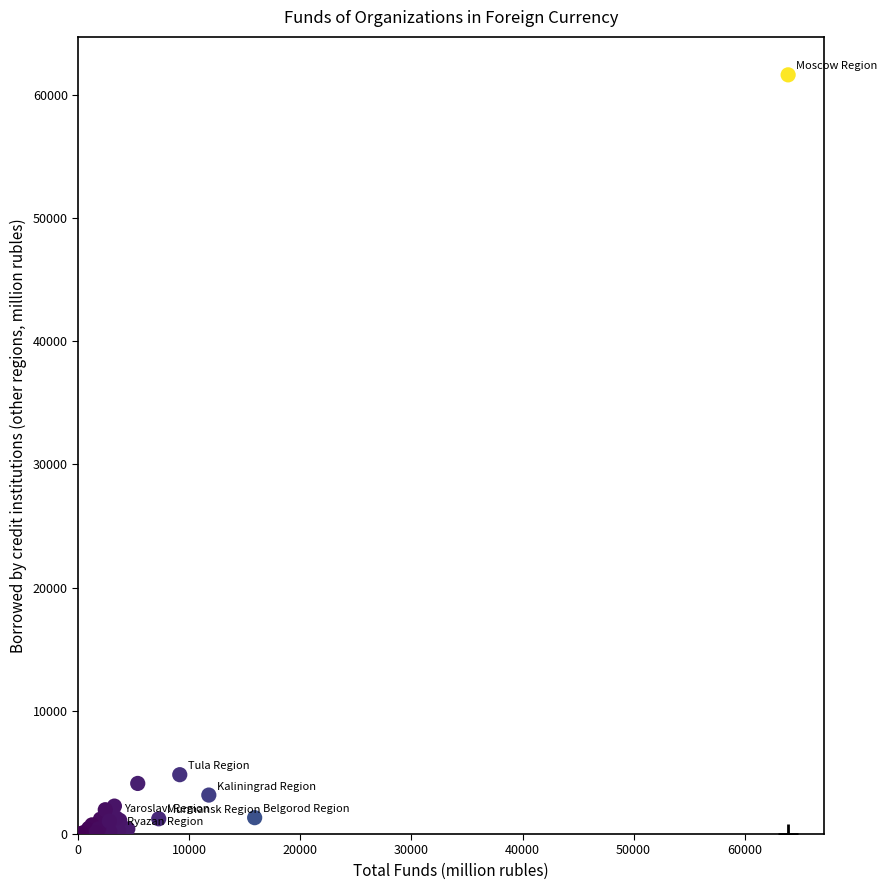

What Y value in the scatter plot is closest to 30810?

4816